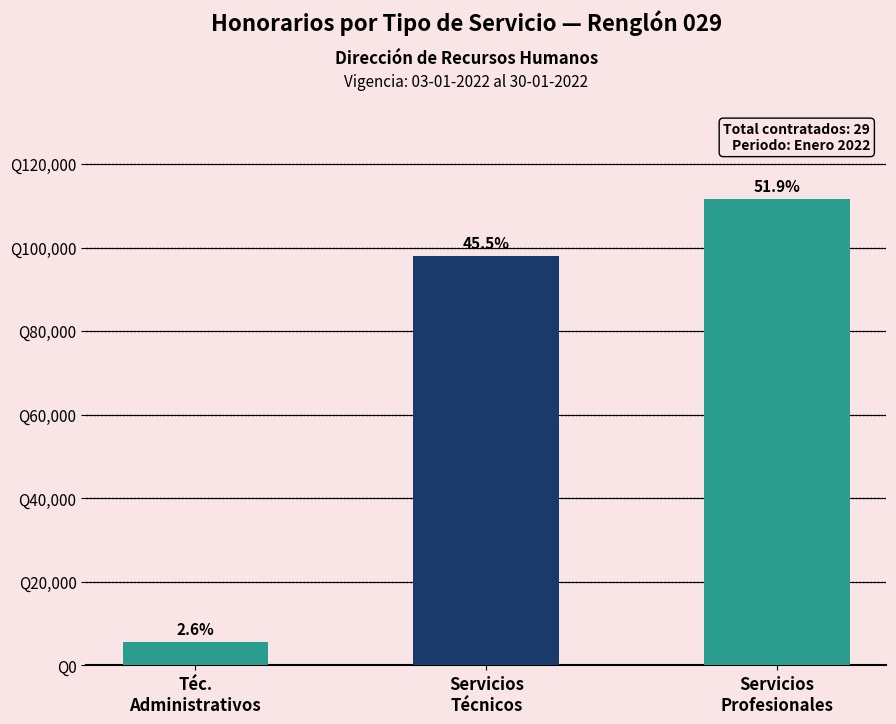

Rank the categories by value from highest to lowest.

Servicios
Profesionales, Servicios
Técnicos, Téc.
Administrativos